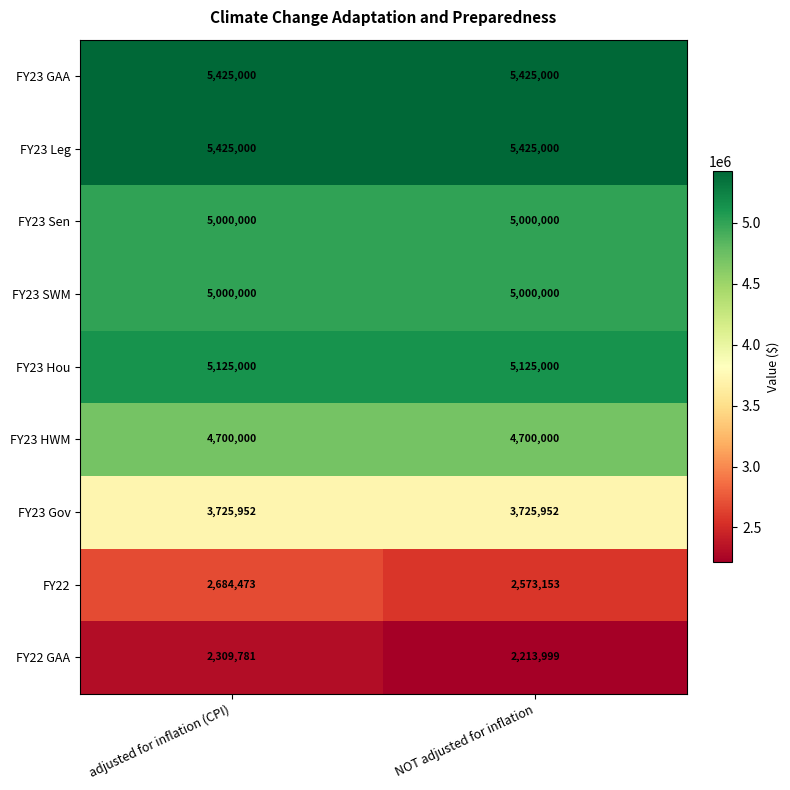

Reading right to left, what are all the values shown in this chart?

FY23 GAA: NOT adjusted for inflation=5425000	adjusted for inflation (CPI)=5425000
FY23 Leg: NOT adjusted for inflation=5425000	adjusted for inflation (CPI)=5425000
FY23 Sen: NOT adjusted for inflation=5000000	adjusted for inflation (CPI)=5000000
FY23 SWM: NOT adjusted for inflation=5000000	adjusted for inflation (CPI)=5000000
FY23 Hou: NOT adjusted for inflation=5125000	adjusted for inflation (CPI)=5125000
FY23 HWM: NOT adjusted for inflation=4700000	adjusted for inflation (CPI)=4700000
FY23 Gov: NOT adjusted for inflation=3725952	adjusted for inflation (CPI)=3725952
FY22: NOT adjusted for inflation=2573153	adjusted for inflation (CPI)=2684473
FY22 GAA: NOT adjusted for inflation=2213999	adjusted for inflation (CPI)=2309781